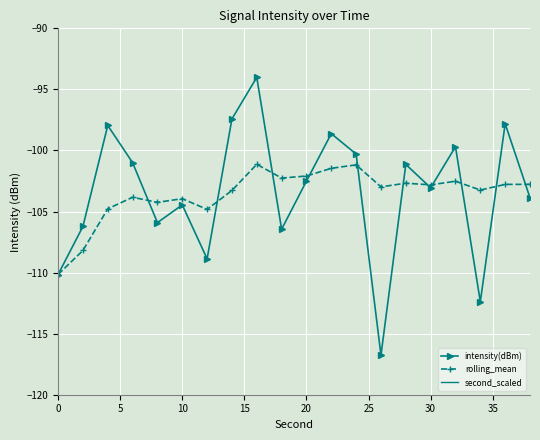

What is the maximum value for intensity(dBm)?

-94.0